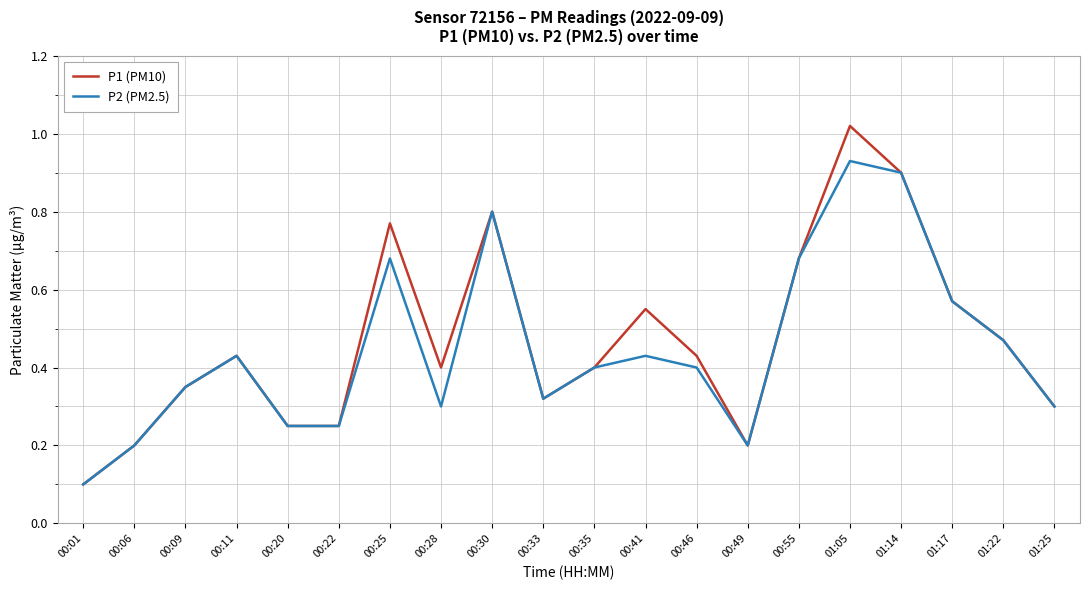

True or false: P1 (PM10) has a value of 0.8 at 00:30.

True